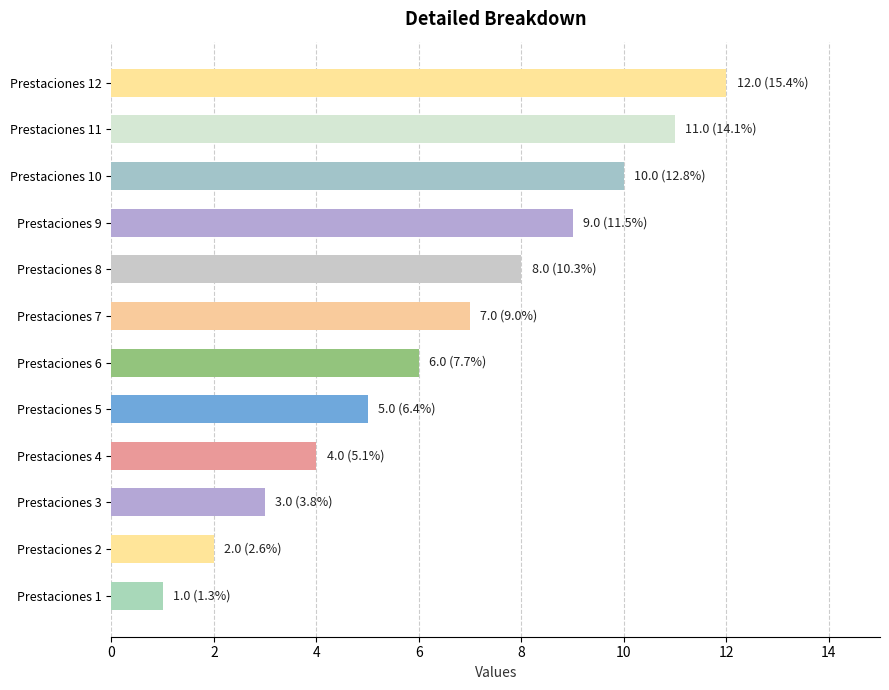

How many values are below 7?

6